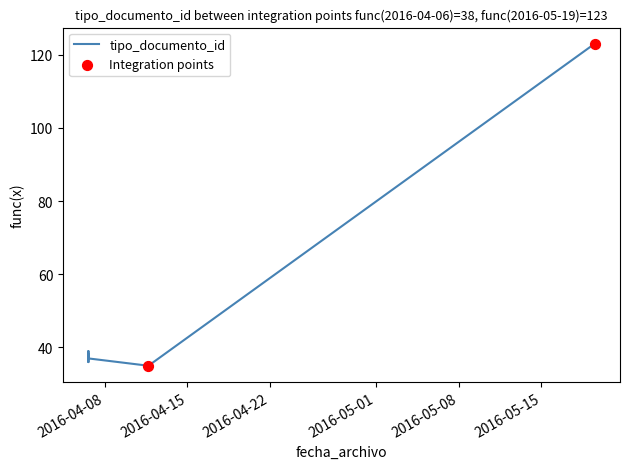

Approximately how many times larger is the value at 2016-04-06 14:56:07 compared to 2016-05-19 12:22:24?

0.3